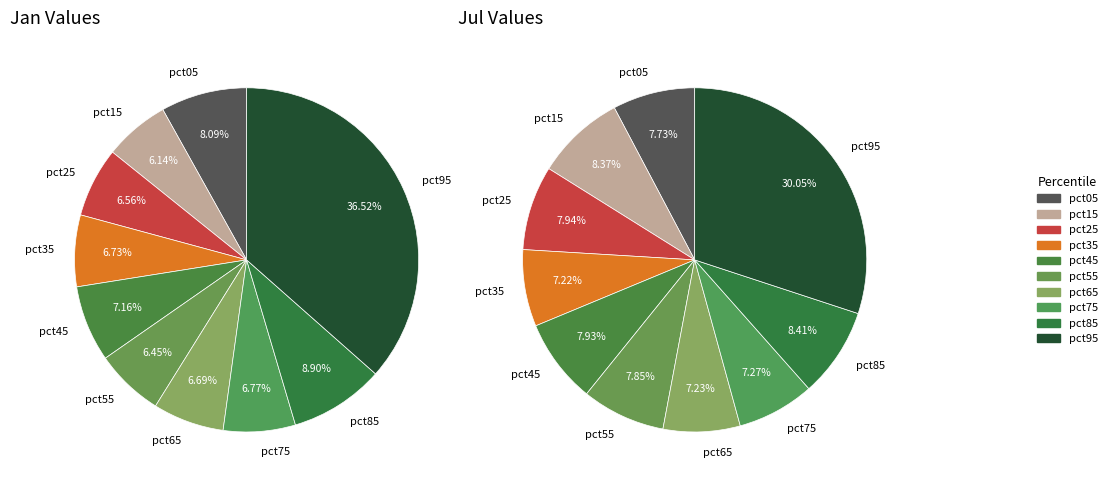

How many segments does this pie chart have?

10